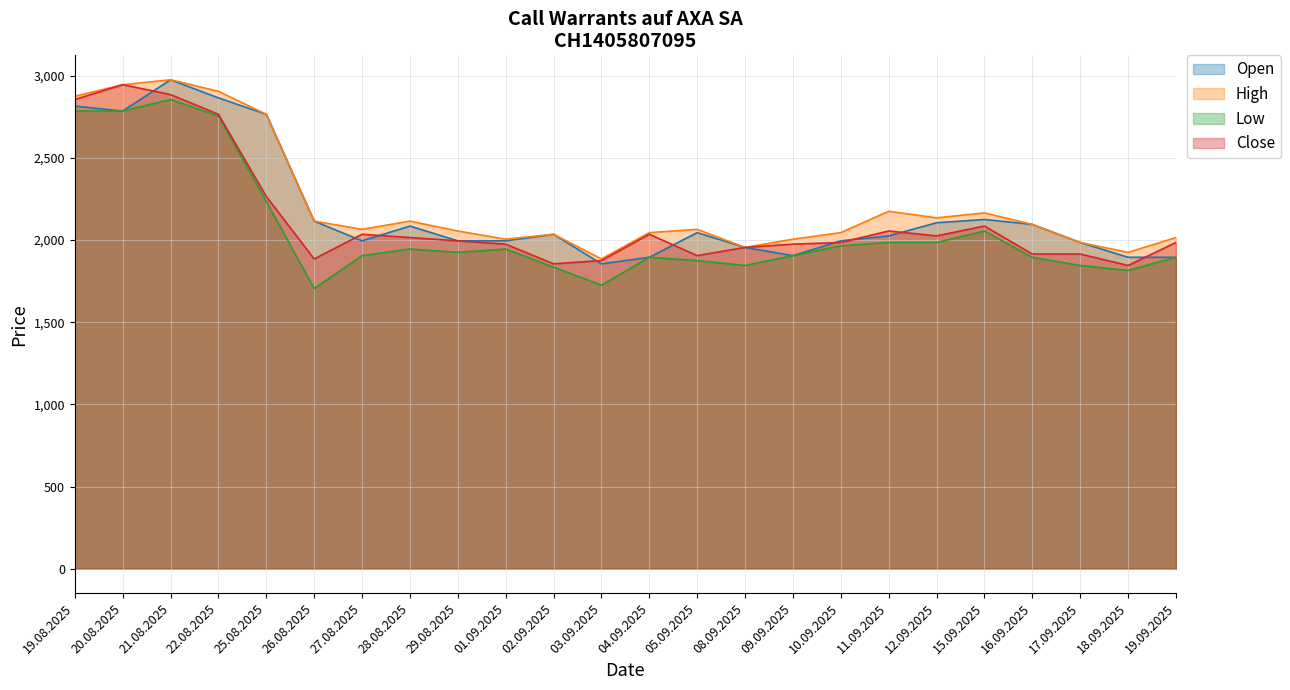

What is the greatest value displayed?

2975